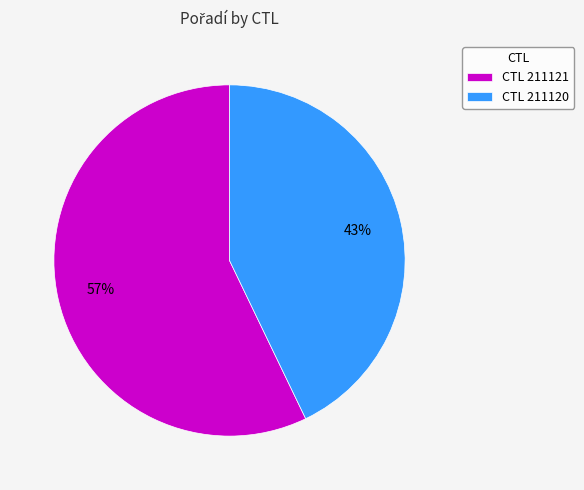

Is it true that CTL 211121 is 57% of the pie?

True